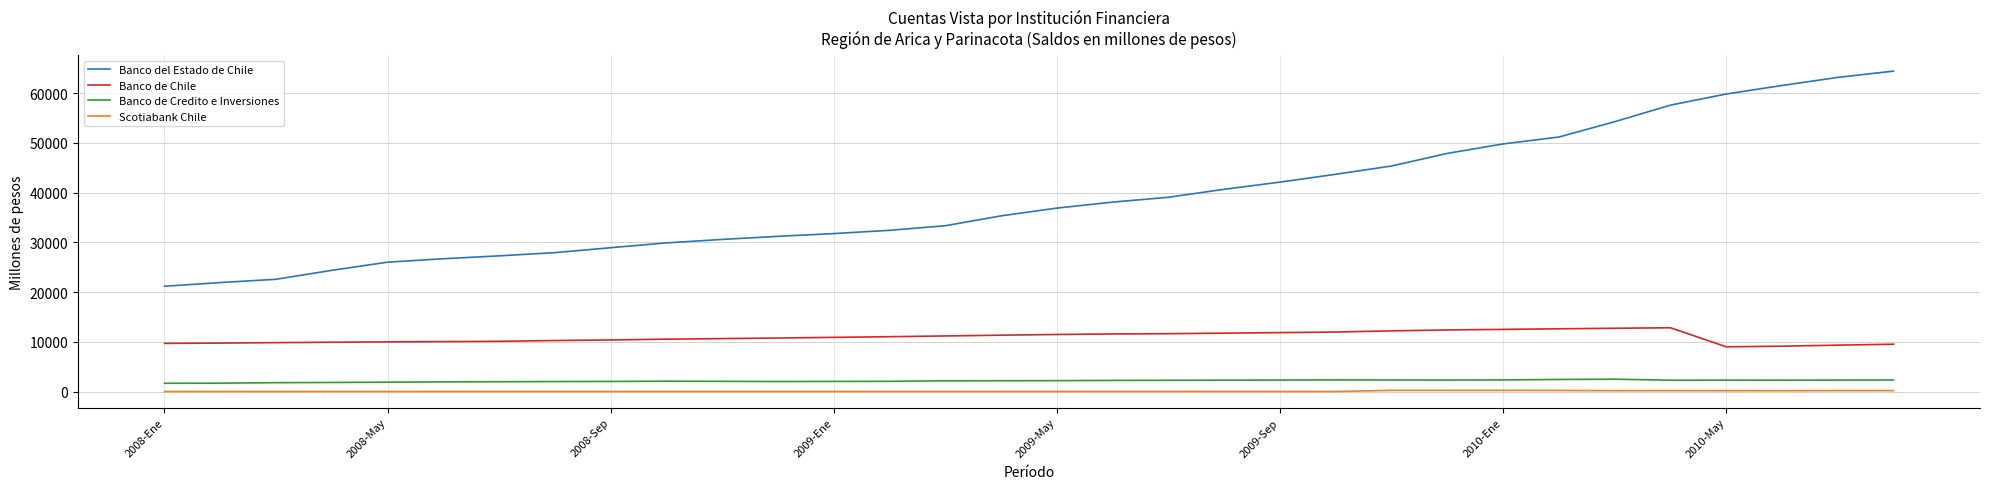

True or false: Banco del Estado de Chile has more than 2 interior local peaks.

False